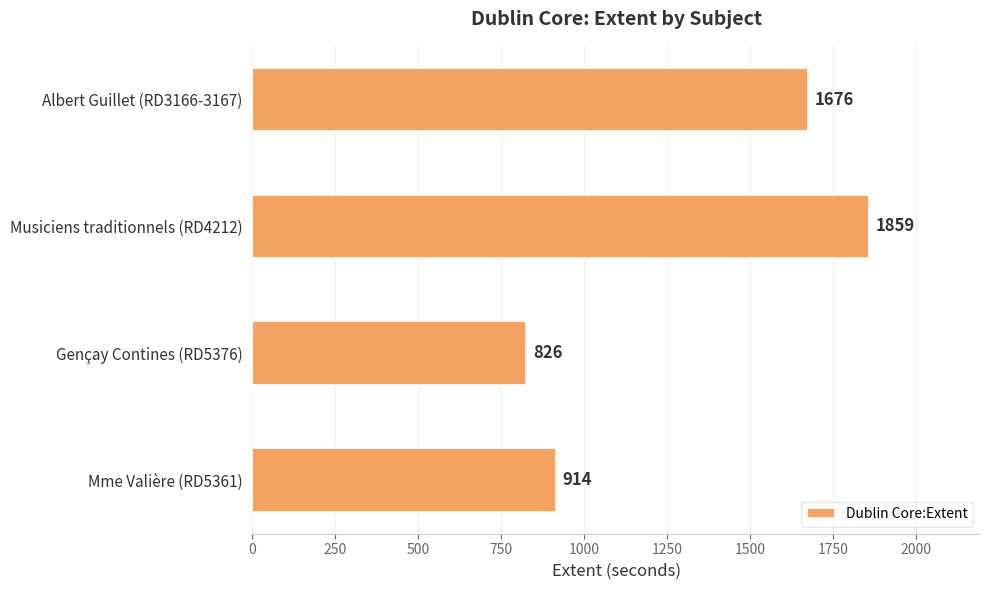

Are the bars horizontal?

Yes